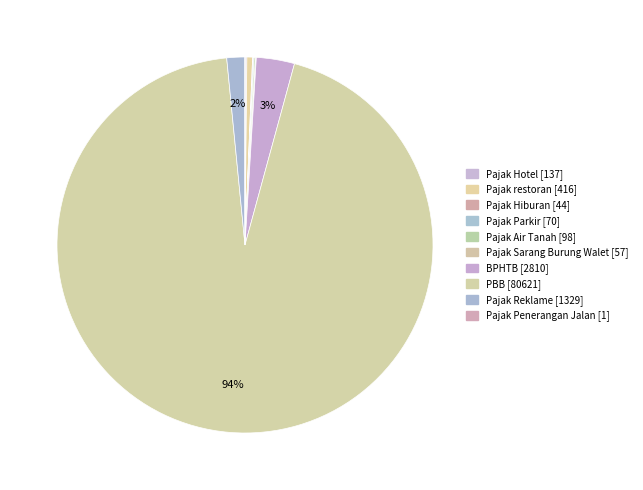

Between Pajak Parkir and PBB, which is larger?

PBB